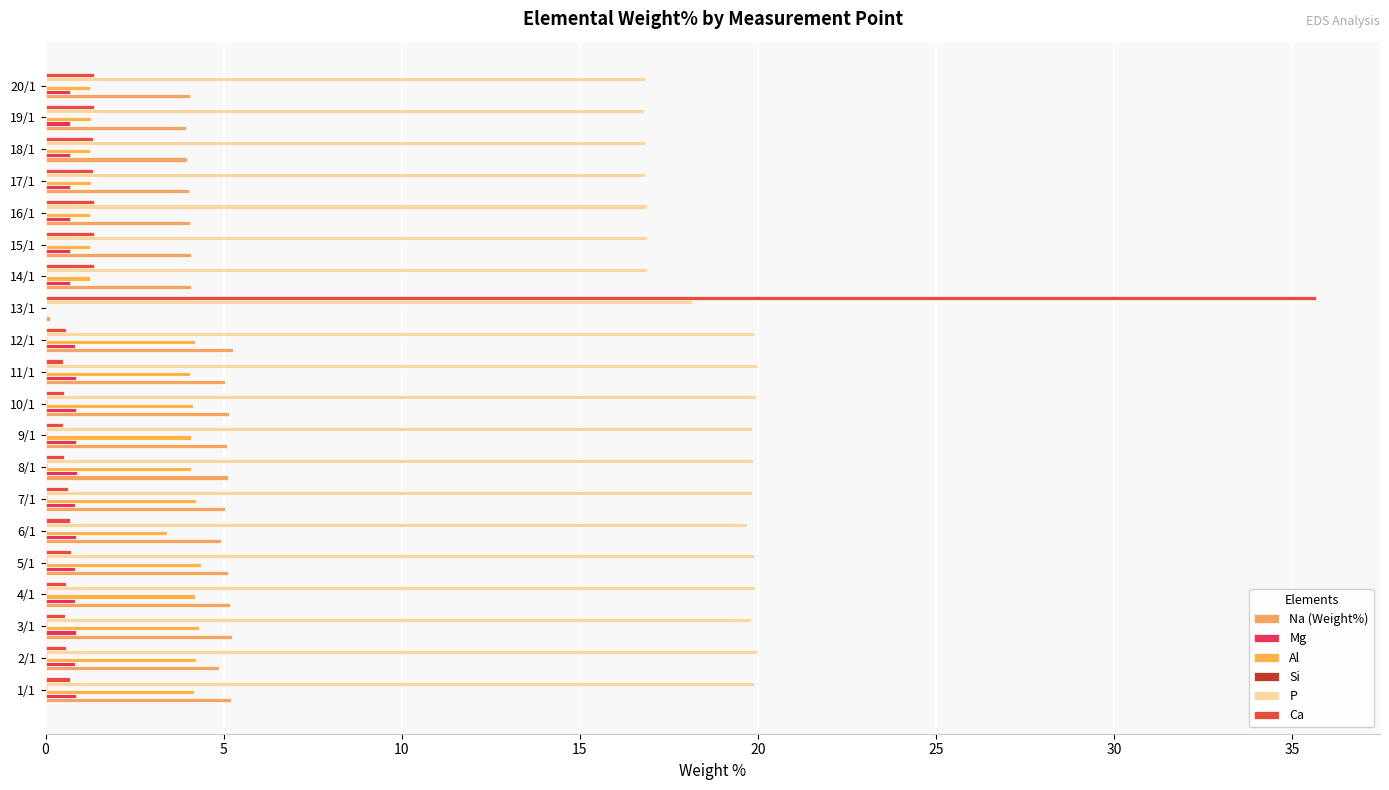

How many data points does each series have?

20